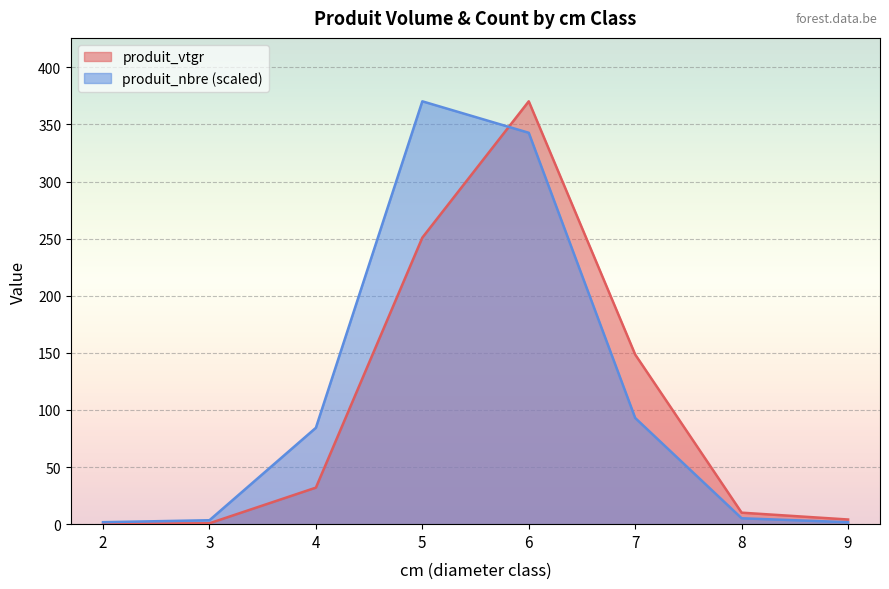

Is the value of produit_vtgr at 4 greater than the value of produit_nbre (scaled) at 4?

No